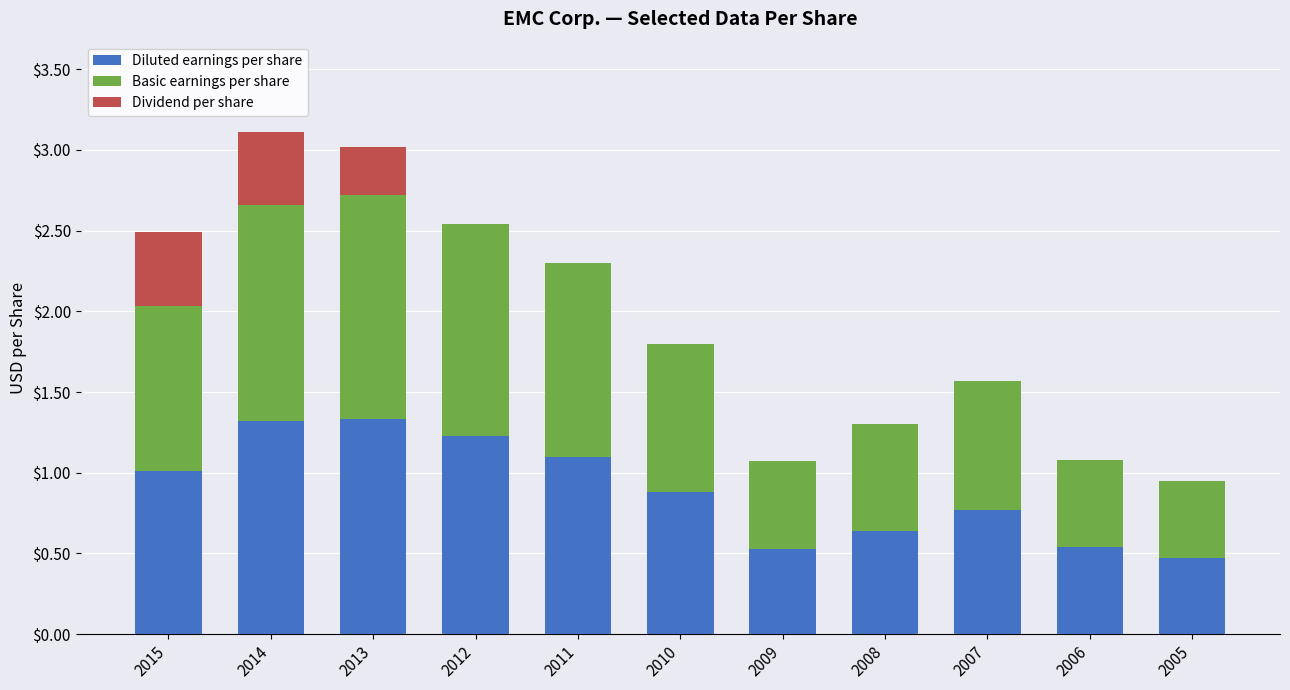

What is the sum of the Diluted earnings per share values at 2008 and 2009?

1.2